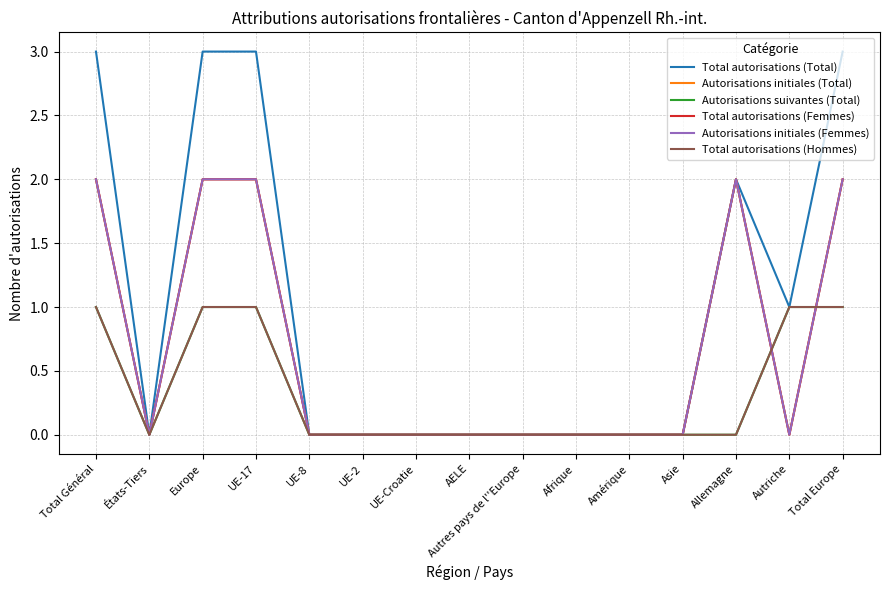

Does the chart have visible grid lines?

Yes